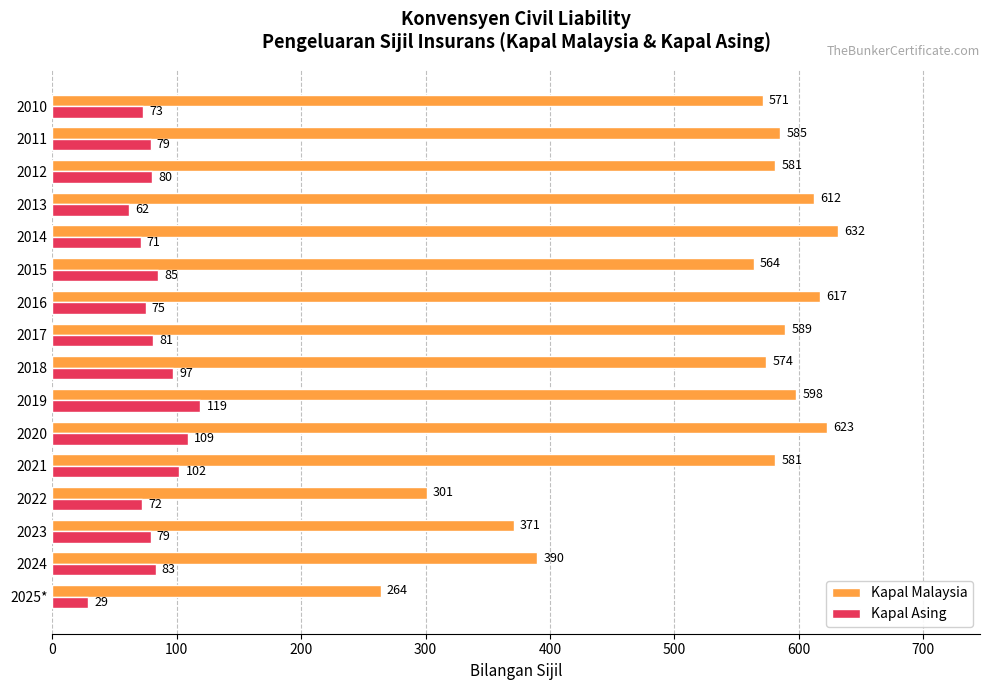

Which series has the largest total across all categories?

Kapal Malaysia